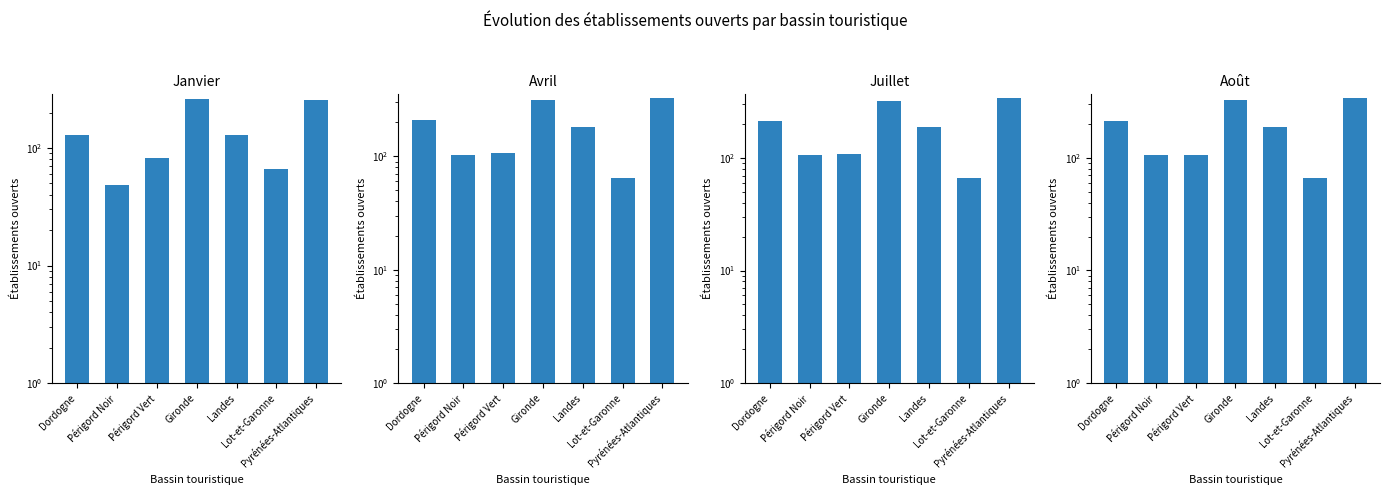

Which series has the largest range (max minus min)?

Juillet